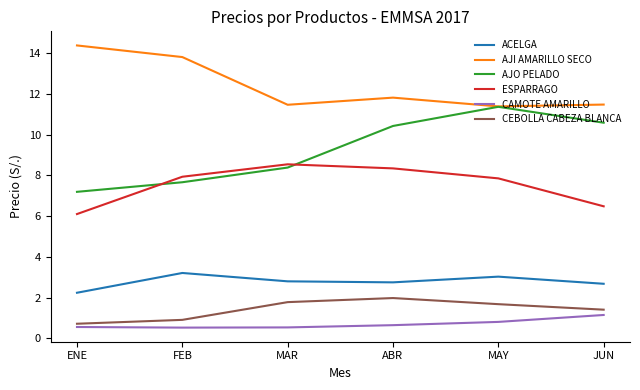

The AJO PELADO series shows 10.6 at JUN. True or false?

True